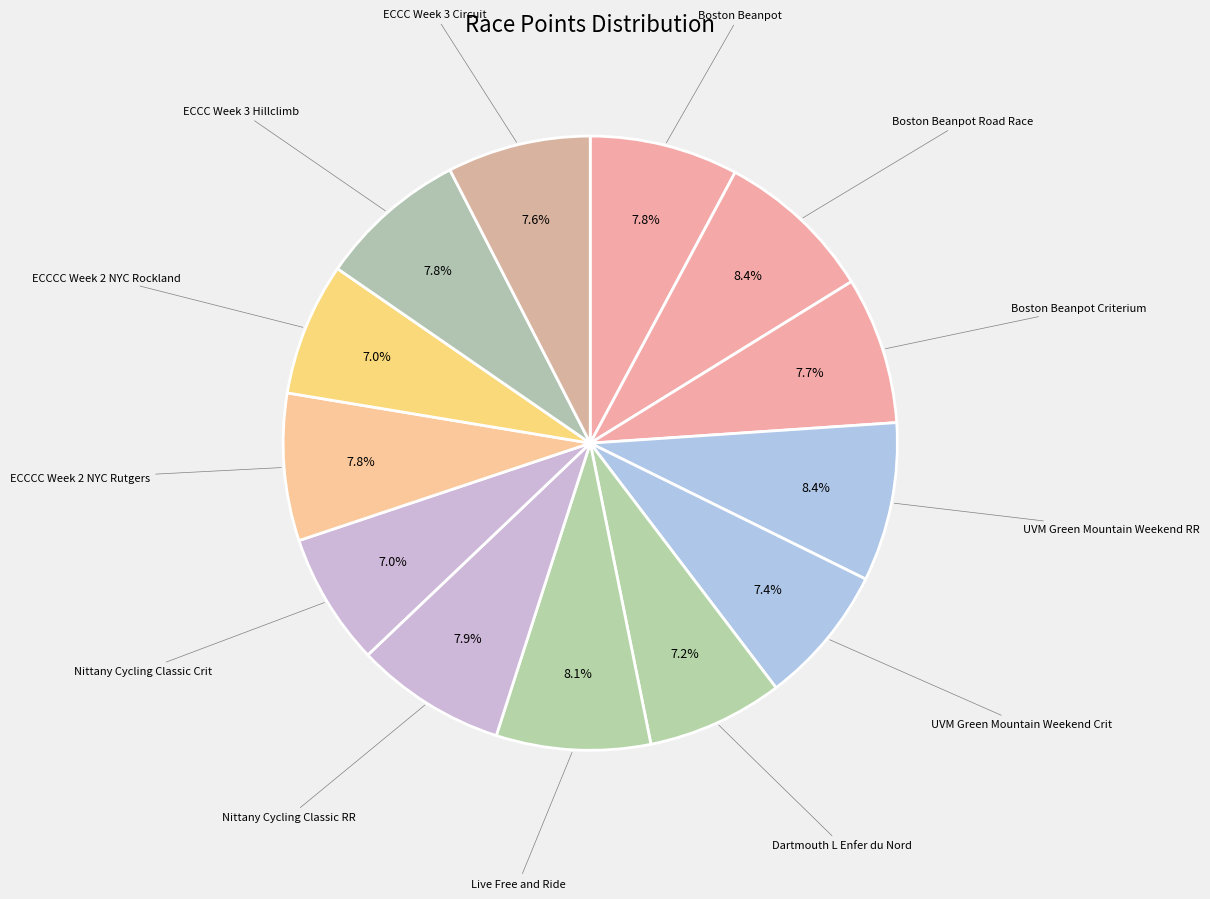

Count the number of slices in the pie.

13